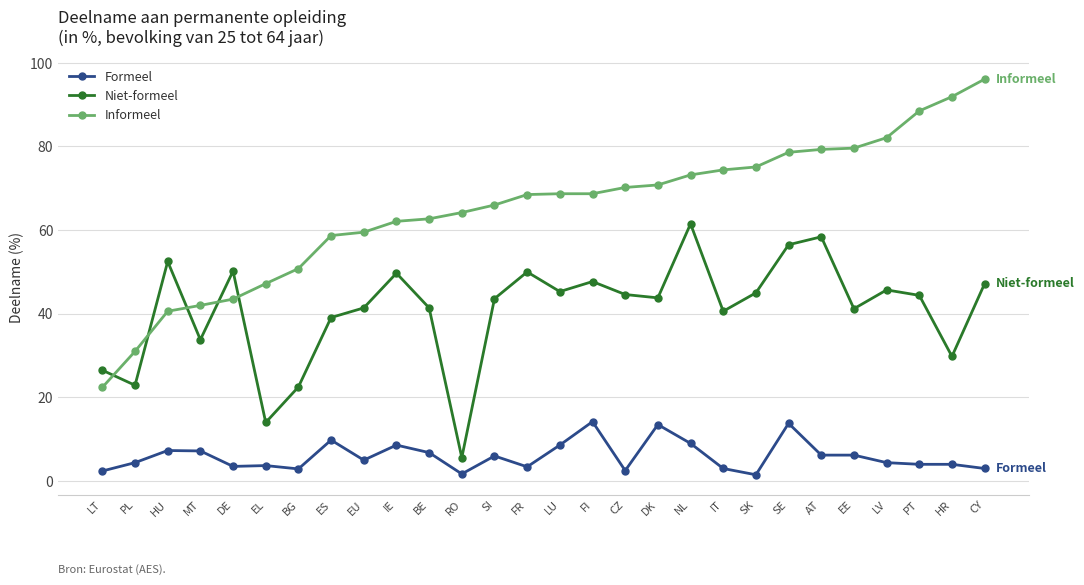

What is the highest value of the Formeel series?

14.2